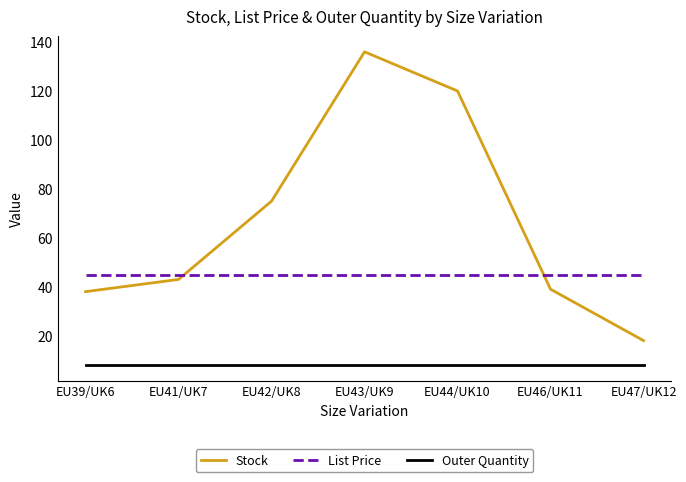

True or false: Outer Quantity and List Price intersect in this chart.

False